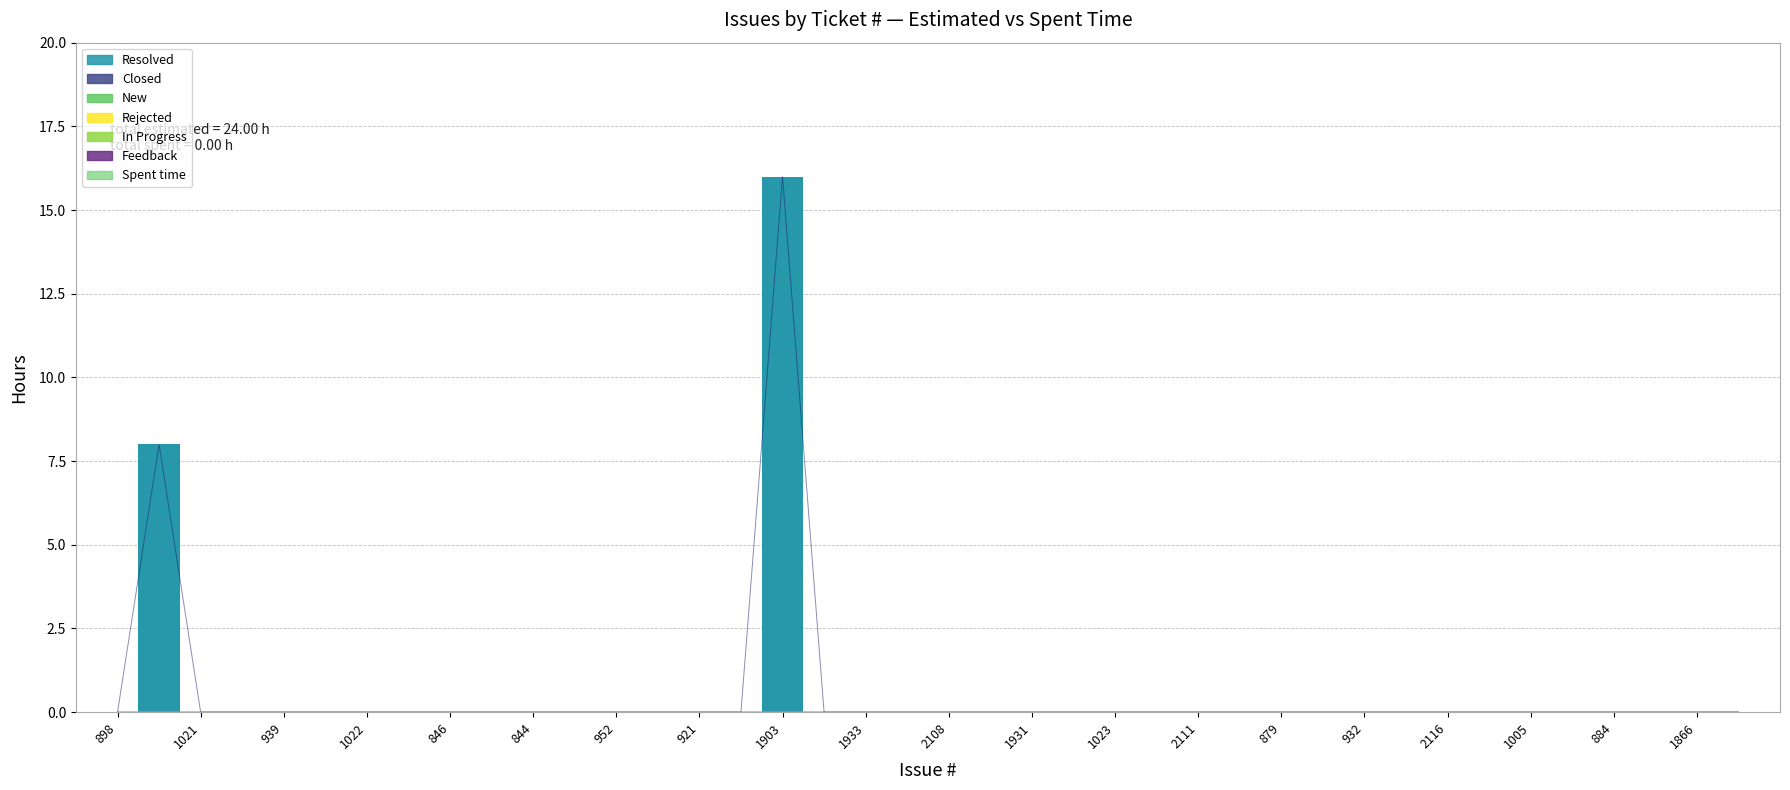

What is the sum of all values?

24